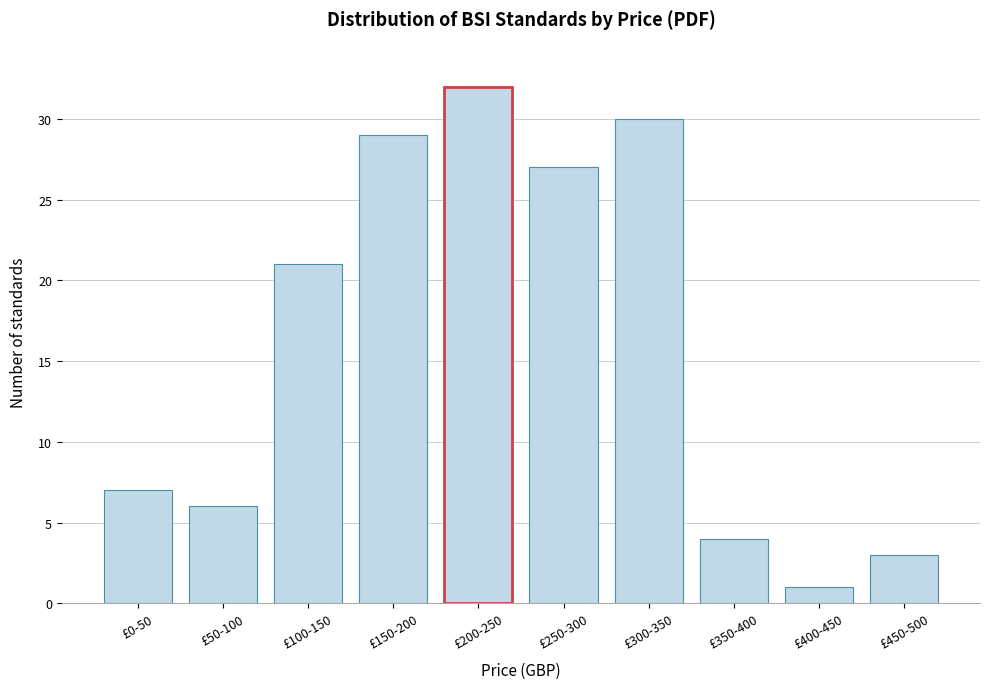

Reading left to right, transcribe all the data shown in this chart.

£0-50=7	£50-100=6	£100-150=21	£150-200=29	£200-250=32	£250-300=27	£300-350=30	£350-400=4	£400-450=1	£450-500=3